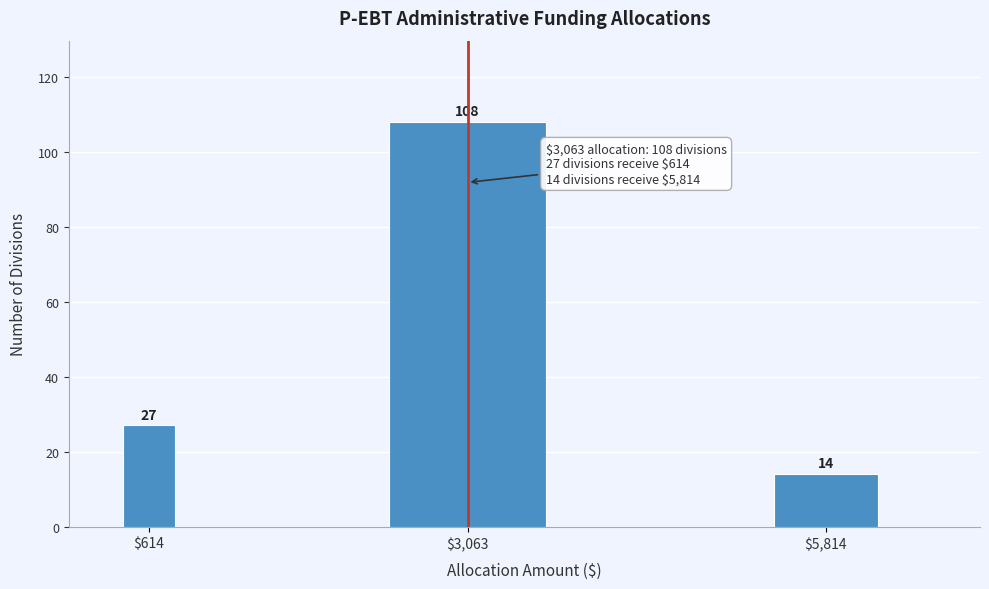

Reading left to right, list all the values displayed in this chart.

27	108	14